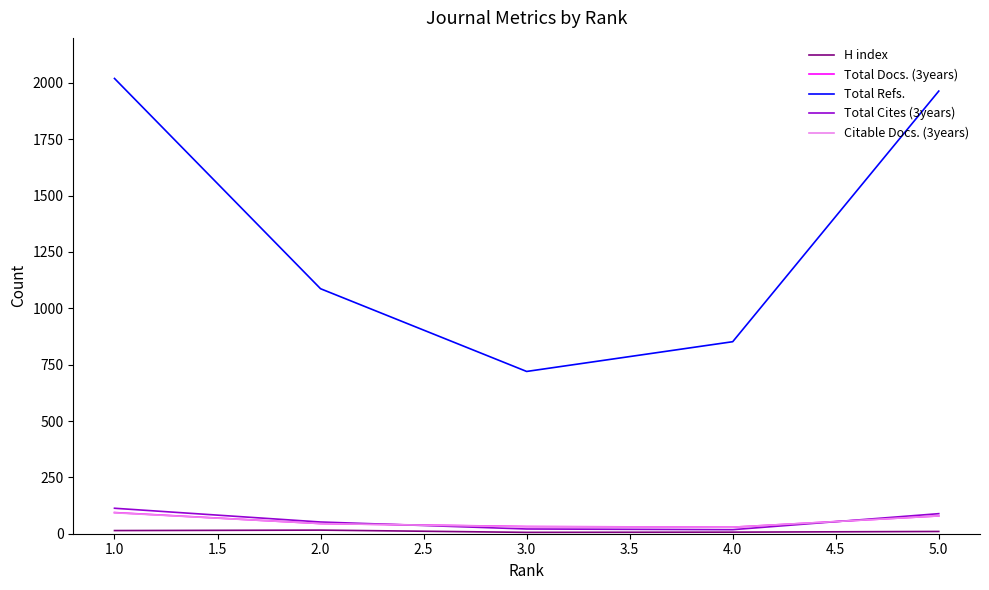

True or false: Total Cites (3years) and Total Refs. cross at least once.

False